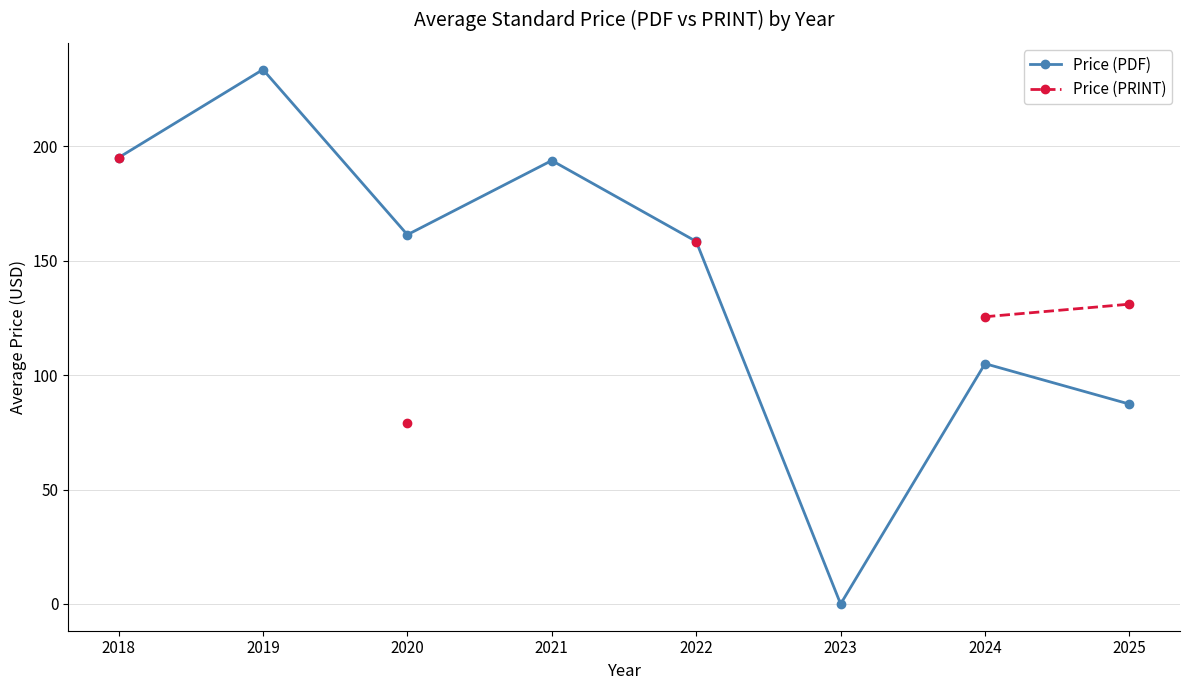

What is the lowest value of the Price (PRINT) series?

79.0